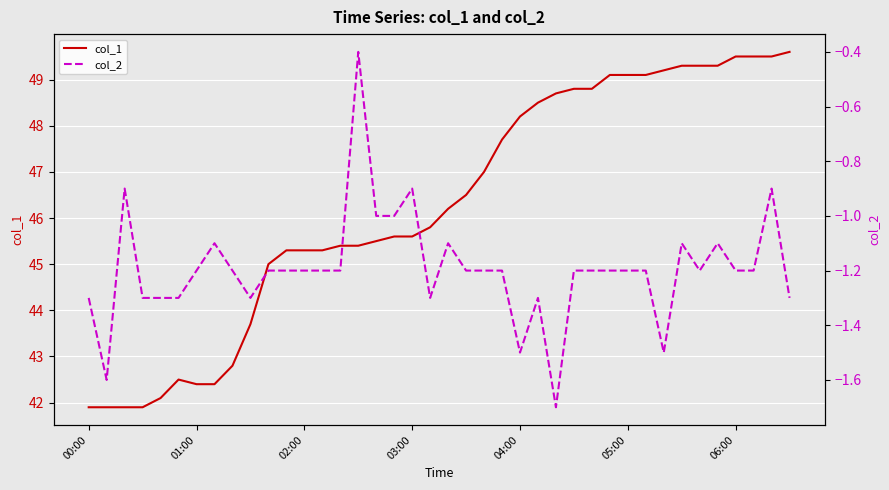

How many data points in col_1 are above 46?

20